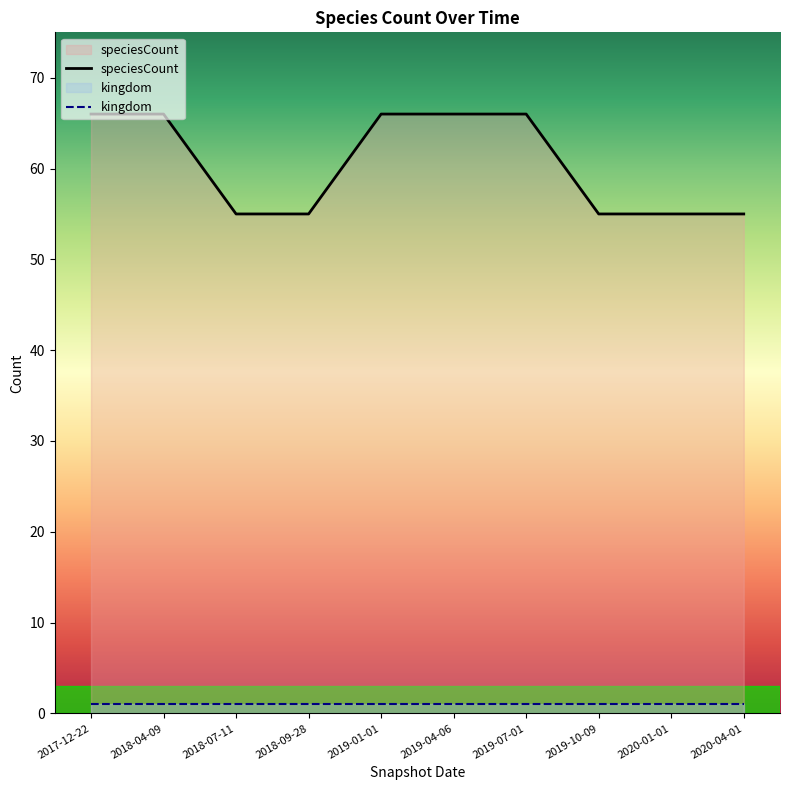

How many speciesCount values are between 55 and 66?

10